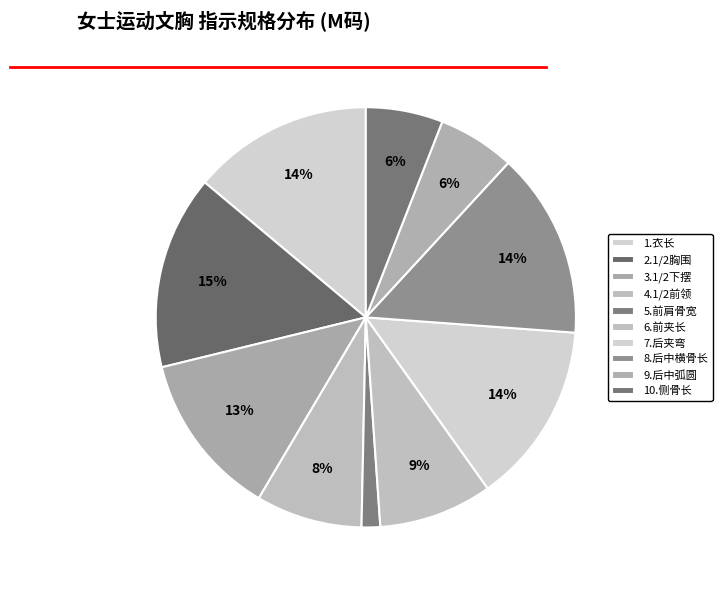

What percentage is the 7.后夹弯 slice, to the nearest percent?

14%